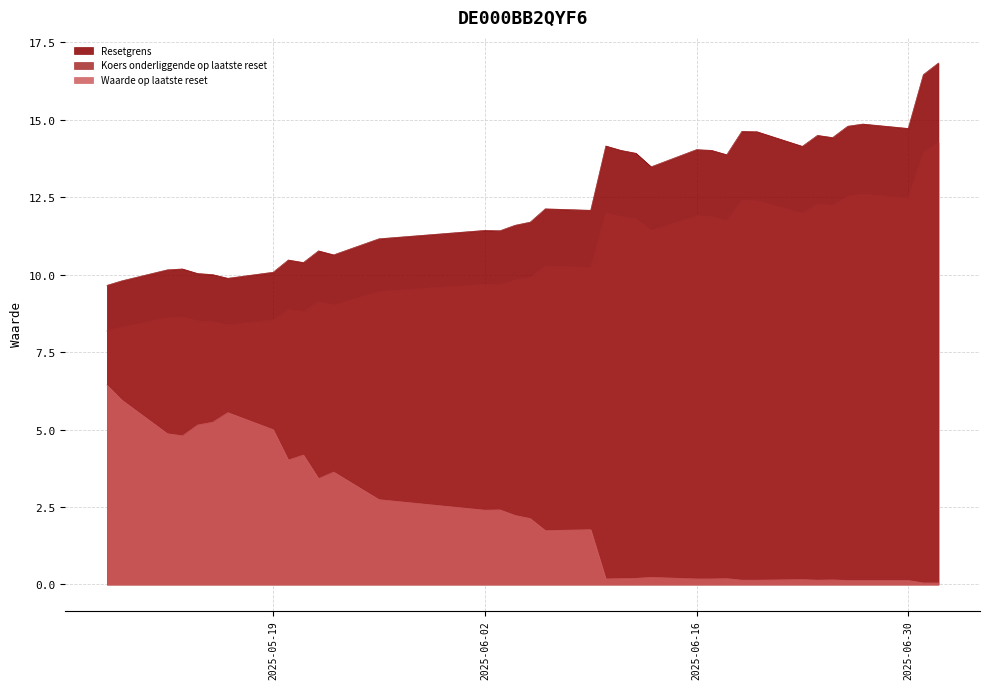

What is the average value of the Resetgrens series?

12.5